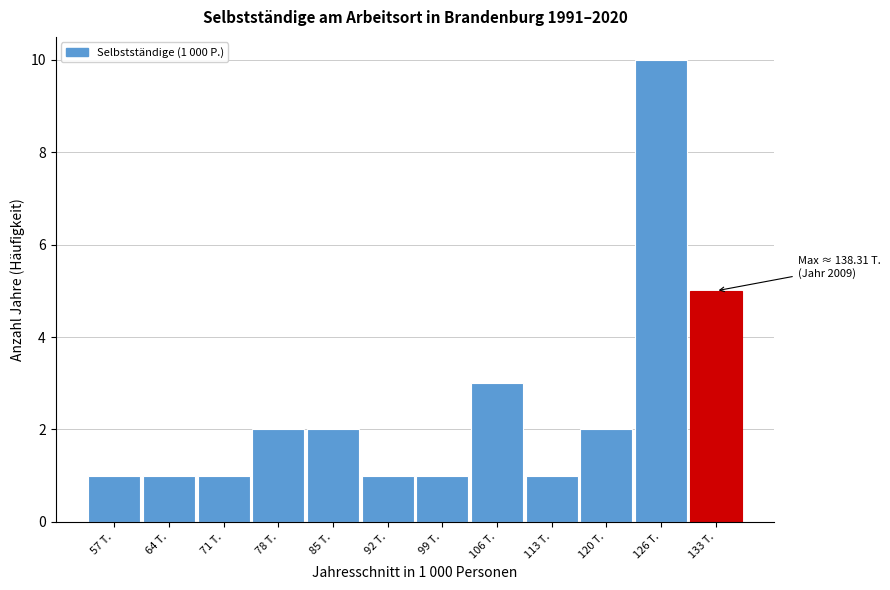

Reading left to right, extract all data points from this chart.

1	1	1	2	2	1	1	3	1	2	10	5